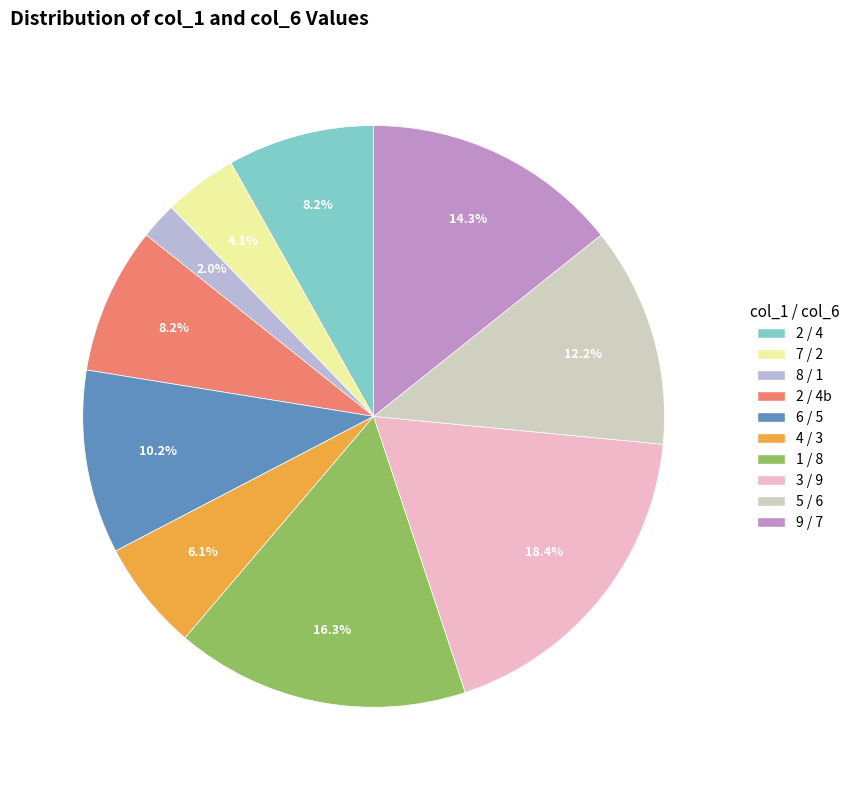

Is the sum of 5 / 6 and 8 / 1 greater than half?

No